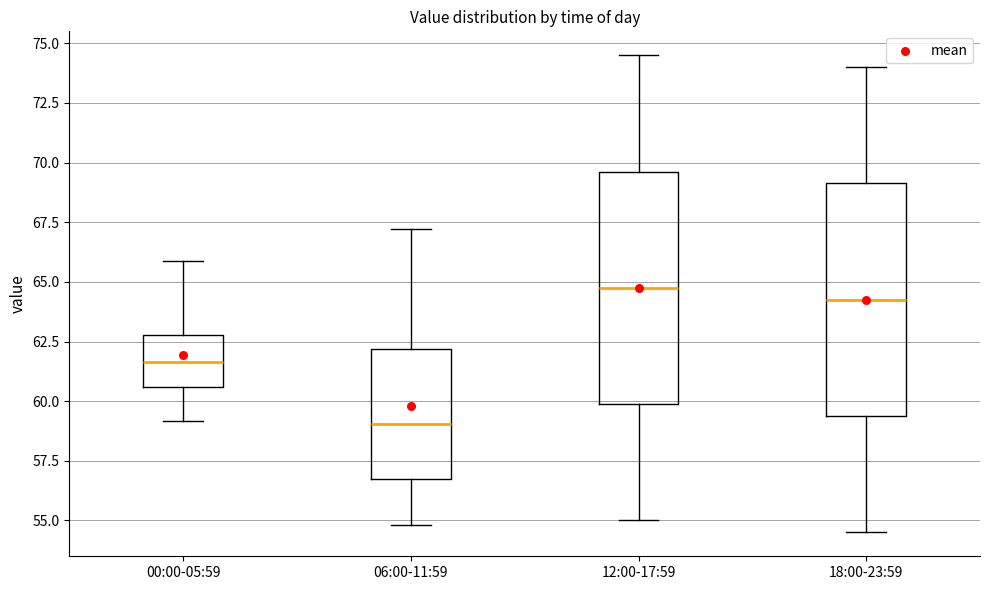

Reading left to right, transcribe this box plot: for each box, give where its median line is, the range the box spans, and where its two whiskers end, as read against the y-axis. The values are not printed on the chart, so give them approximately, as read against the axis.

00:00-05:59: median 61.5, box 60.5 to 63.0, whiskers 59.0 to 66.0
06:00-11:59: median 59.0, box 57.0 to 62.0, whiskers 55.0 to 67.0
12:00-17:59: median 65.0, box 60.0 to 69.5, whiskers 55.0 to 74.5
18:00-23:59: median 64.5, box 59.5 to 69.0, whiskers 54.5 to 74.0